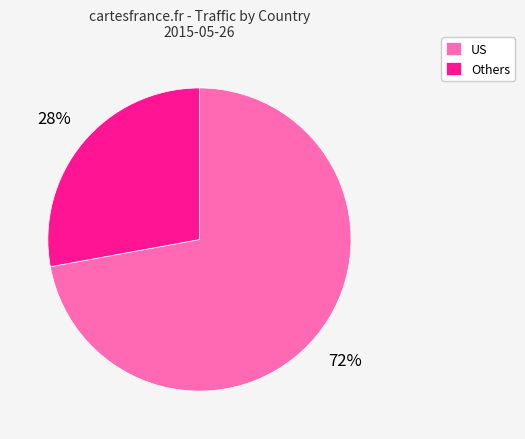

How many slices are in this pie chart?

2